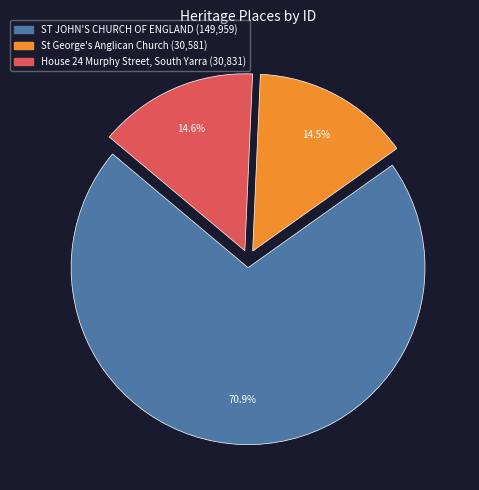

Rank the categories by value from highest to lowest.

ST JOHN'S CHURCH OF ENGLAND, House 24 Murphy Street, South Yarra, St George's Anglican Church